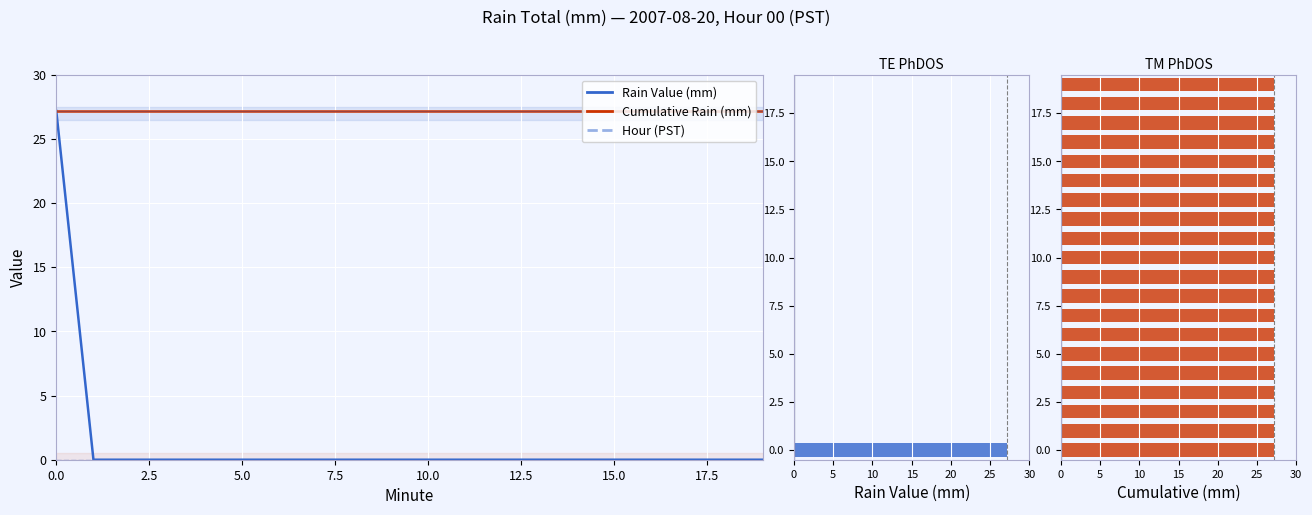

The value of Cumulative Rain (mm) at 15 is 0.2. True or false?

False